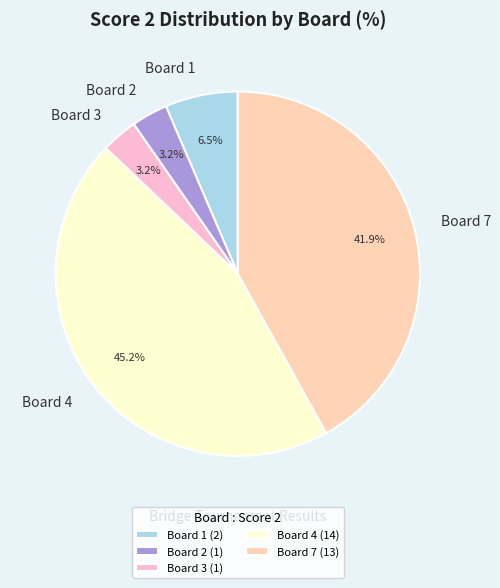

How many slices are in this pie chart?

5